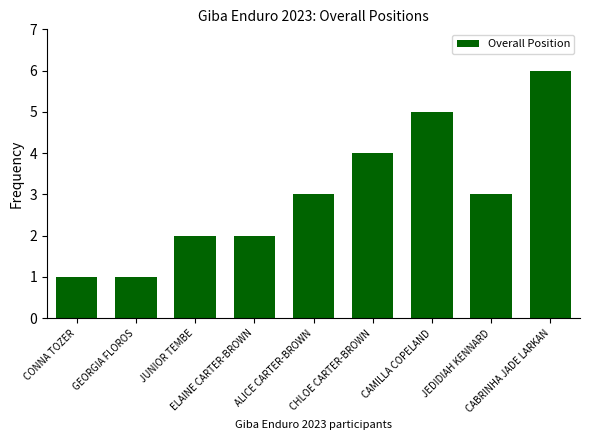

What is the value of the 8th bar from the left?

3